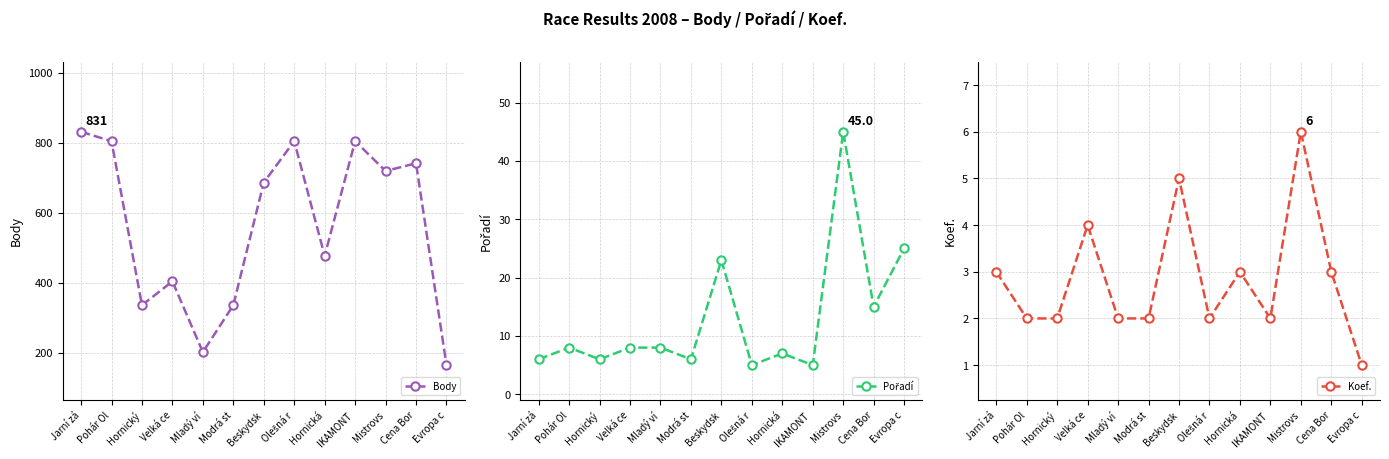

Where does the Koef. series first go above 2?

Jarní zá